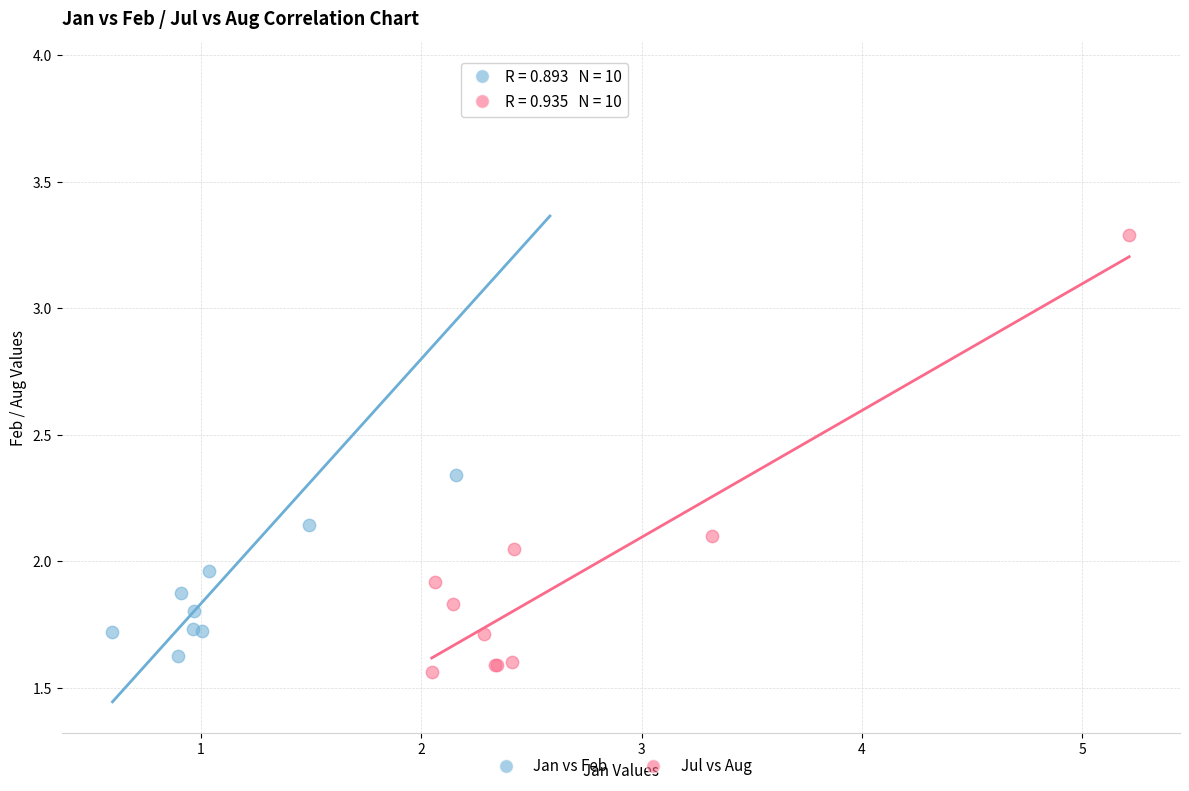

Which series reaches the minimum Y coordinate?

Jul vs Aug